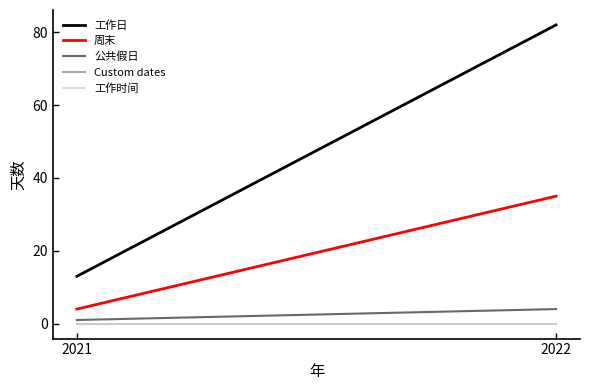

Reading left to right, extract all data points from this chart.

工作日: 13	82
周末: 4	35
公共假日: 1	4
Custom dates: 0	0
工作时间: 0	0